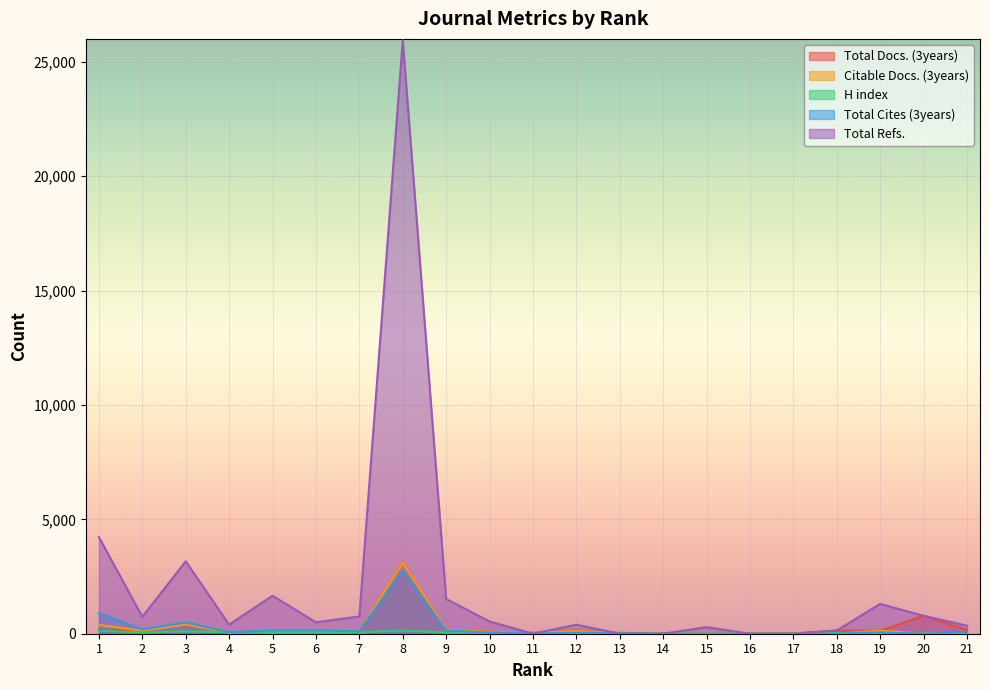

List the series in order of their peak value, lowest first.

H index, Total Cites (3years), Citable Docs. (3years), Total Docs. (3years), Total Refs.